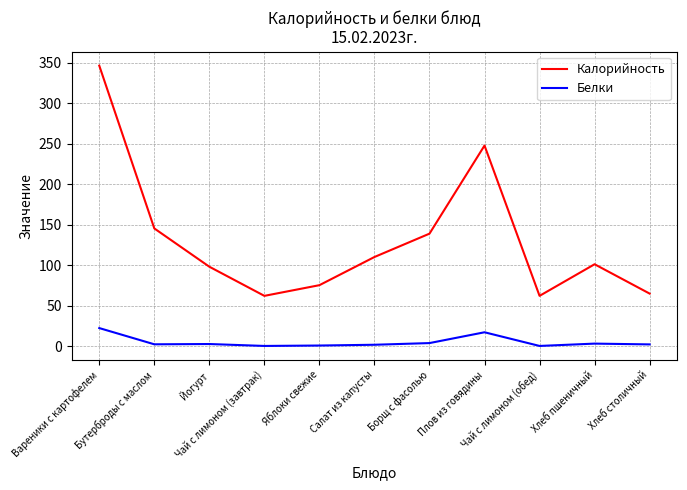

List the series in order of their peak value, highest first.

Калорийность, Белки